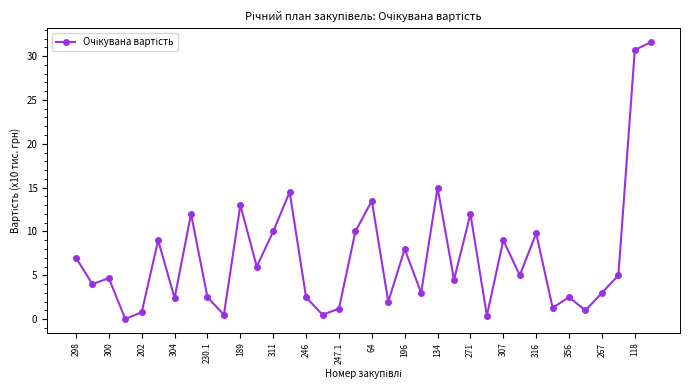

What is the value of the 30th point from the left?

1.3